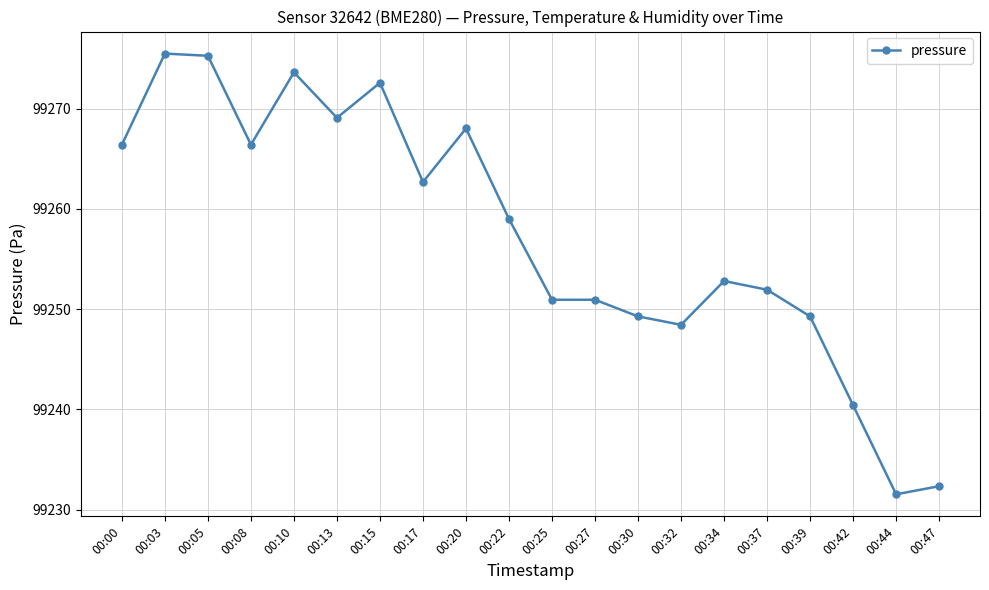

What is the smallest value displayed?

99231.5